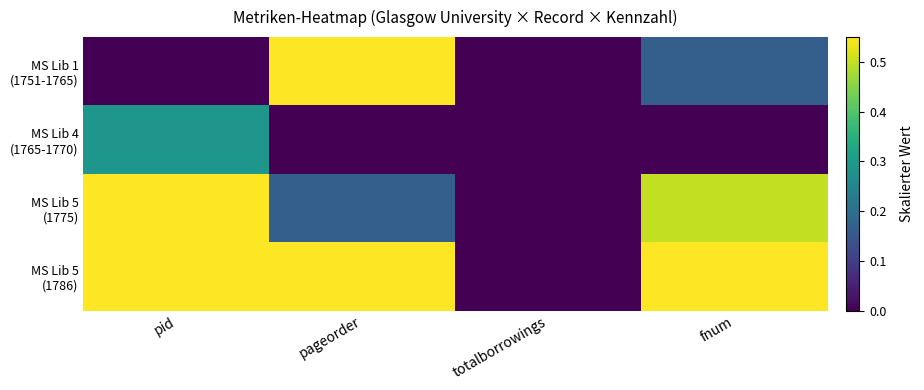

List the series in order of their overall mean, highest first.

MS Lib 5 (1786), MS Lib 5 (1775), MS Lib 1 (1751-1765), MS Lib 4 (1765-1770)